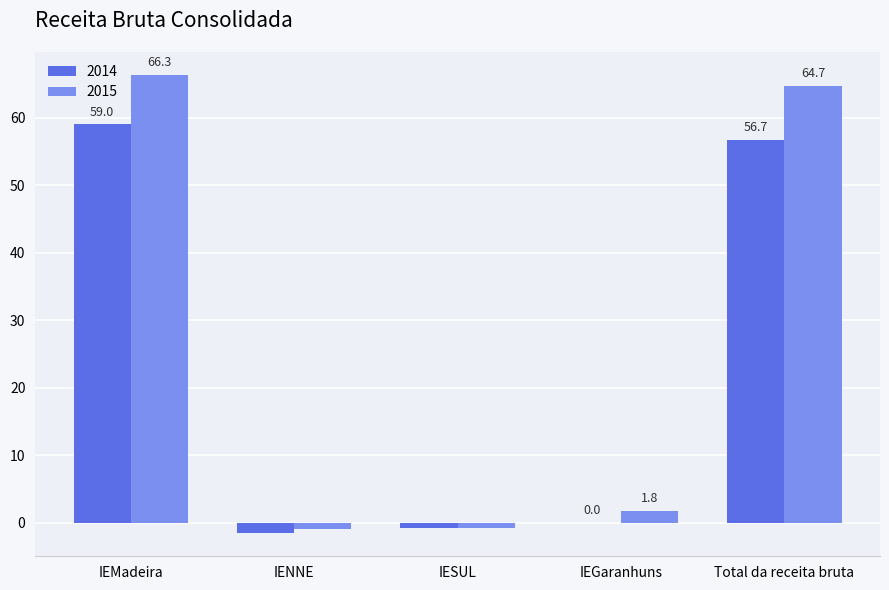

At which category is the sum across all series the highest?

IEMadeira